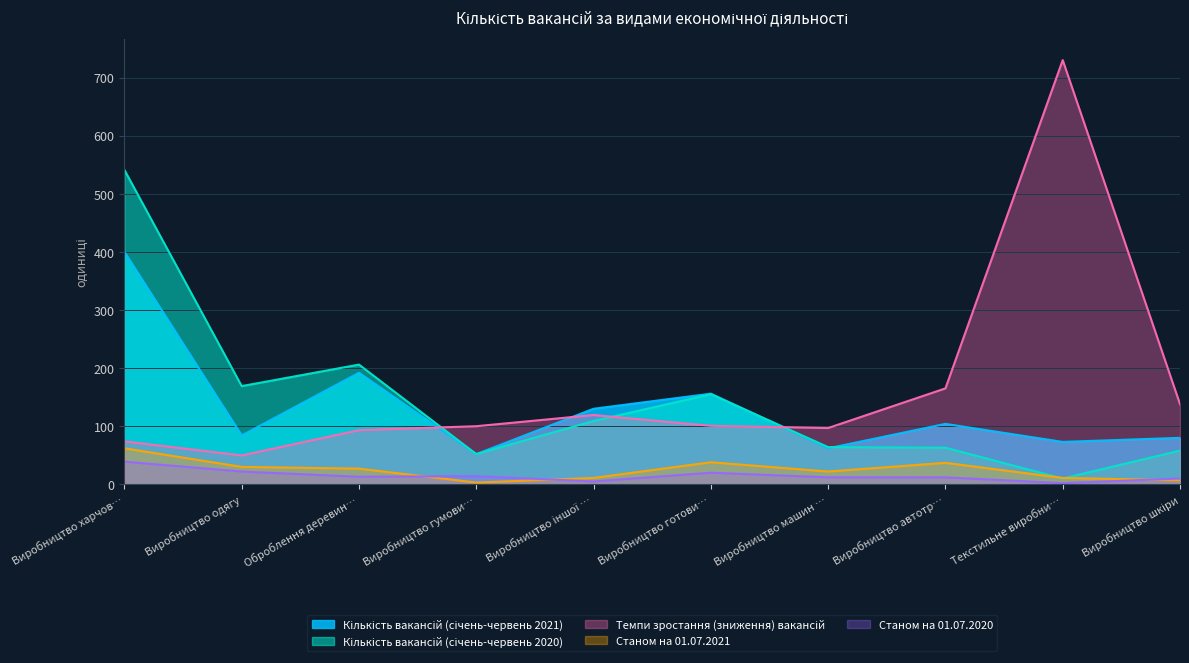

The Станом на 01.07.2021 series shows 27.0 at Оброблення деревин…. True or false?

True